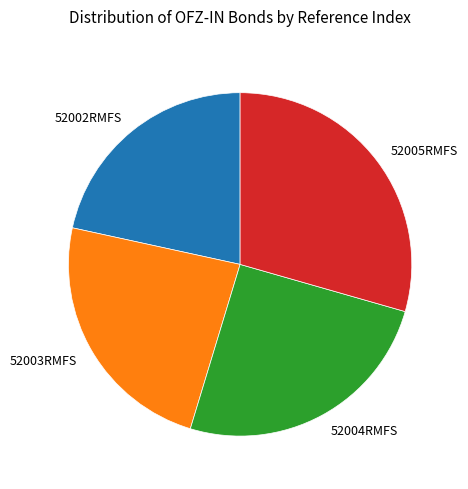

What is the largest slice in the pie chart?

52005RMFS